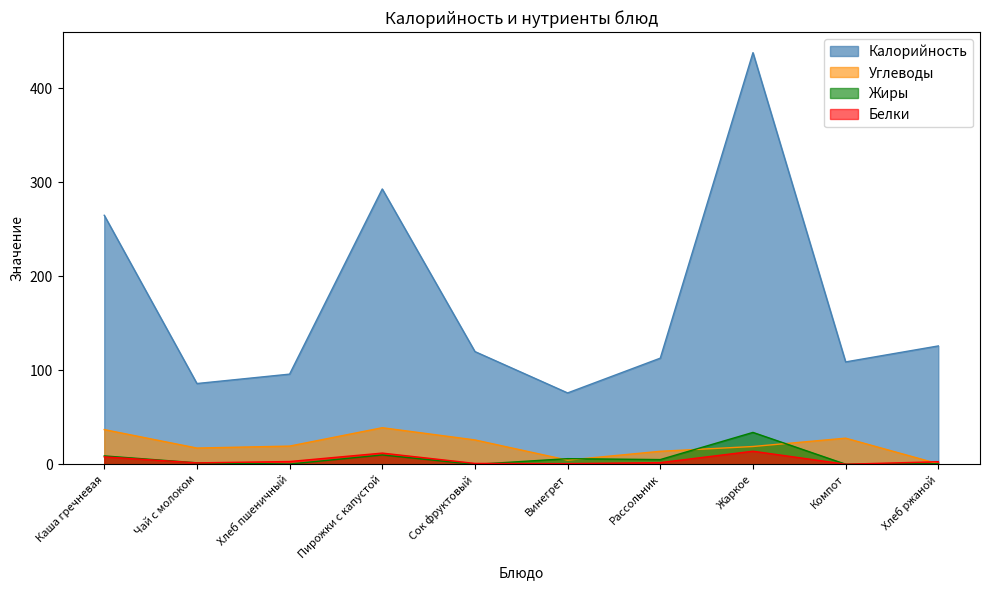

What is the label of the 2nd point from the right?

Компот